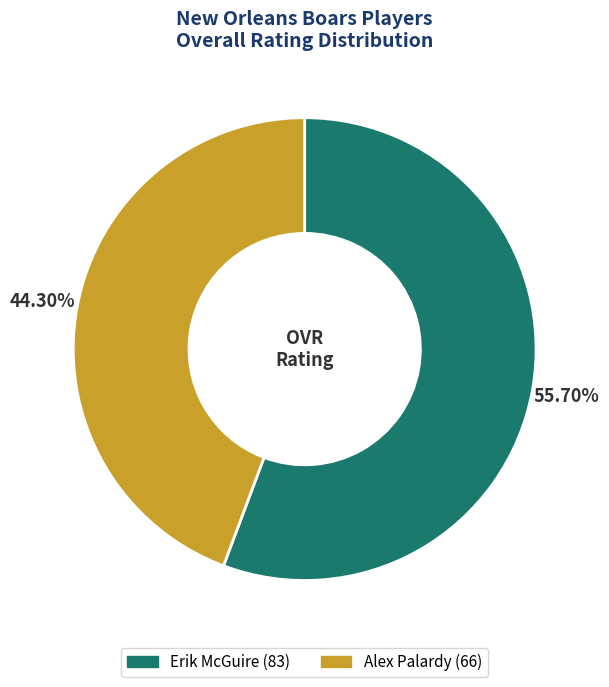

To the nearest percent, what is the average slice percentage?

50%